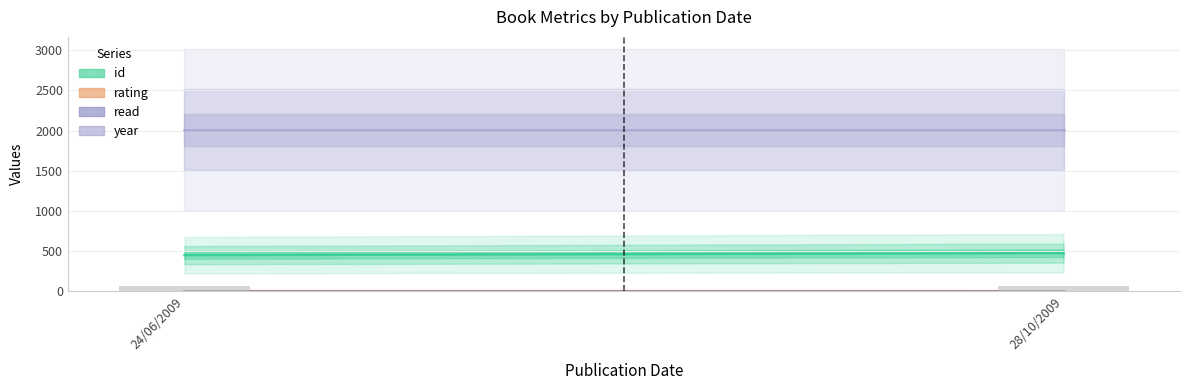

What position from the right is 24/06/2009?

2